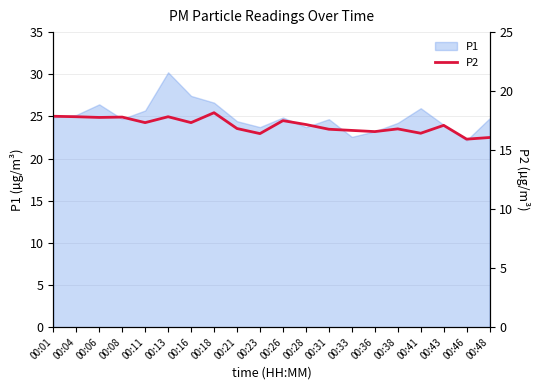

True or false: P1 has a value of 33.9 at 00:04.

False